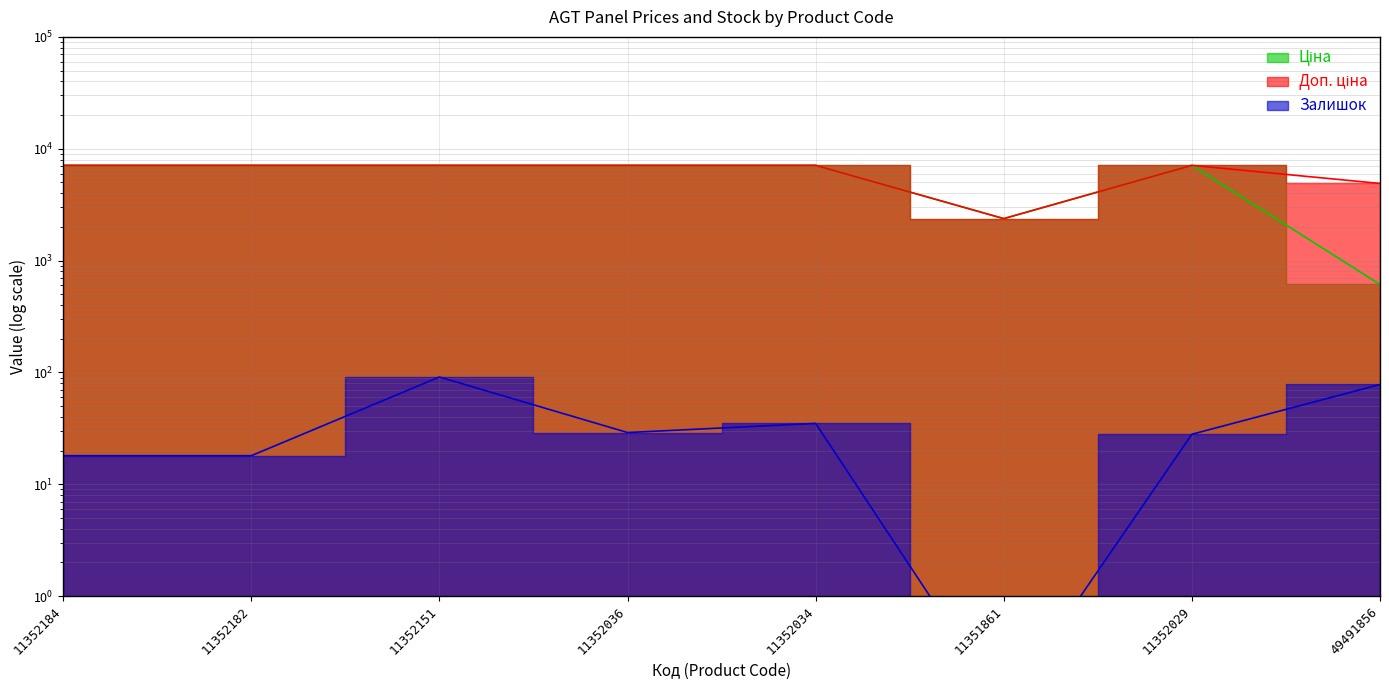

Which has a higher value, 11351861 or 11352036?

11352036